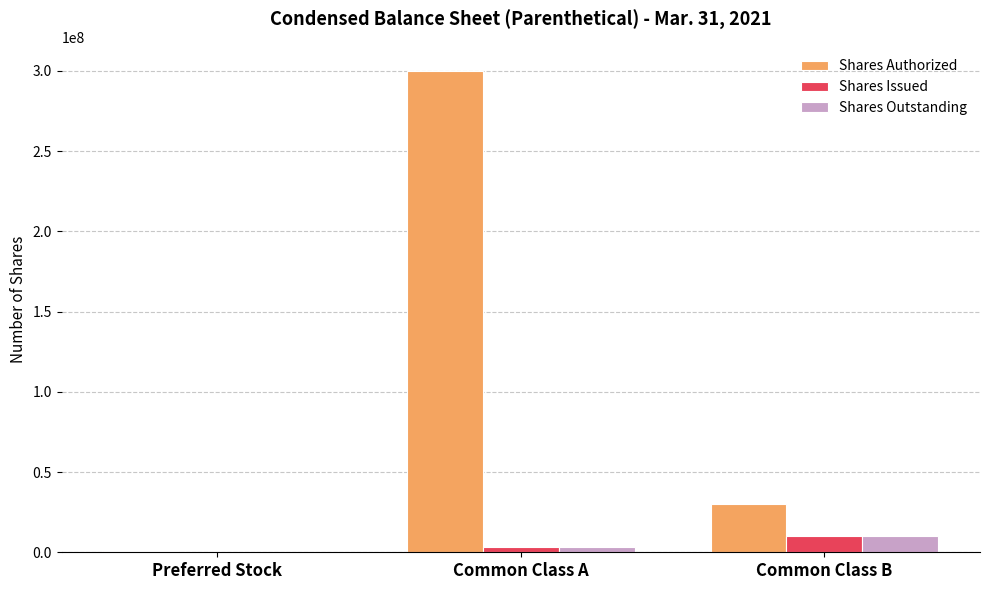

At which category is the sum across all series the highest?

Common Class A